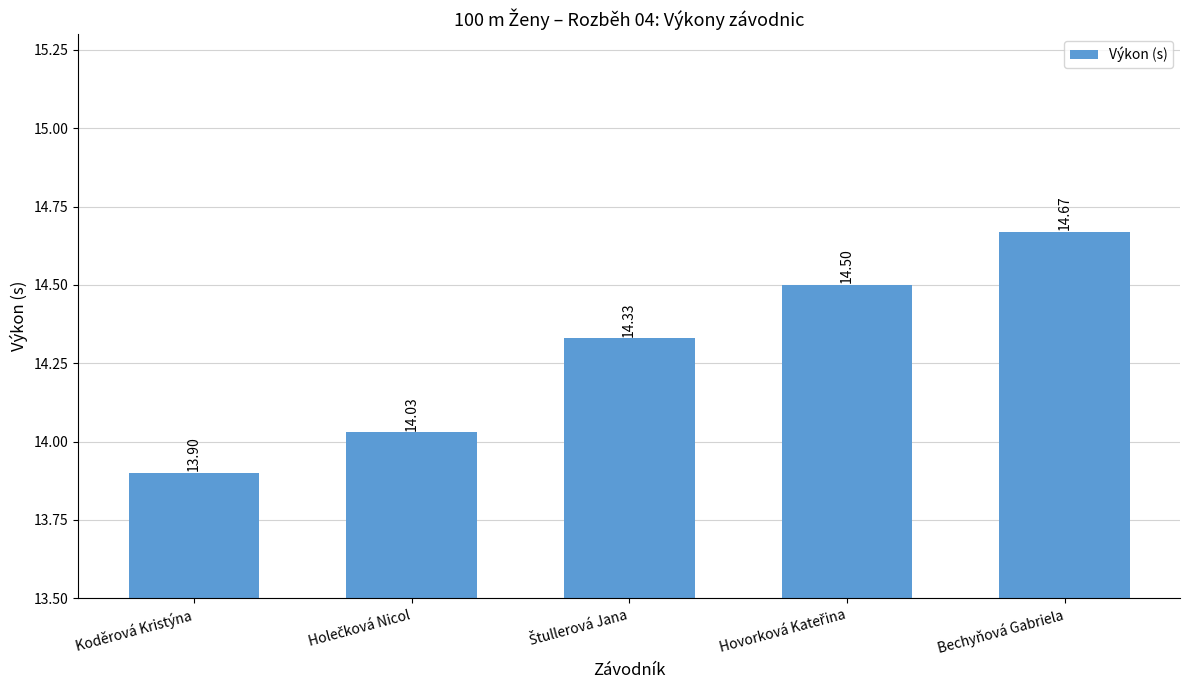

True or false: the data shows 14.7 at Bechyňová Gabriela.

True